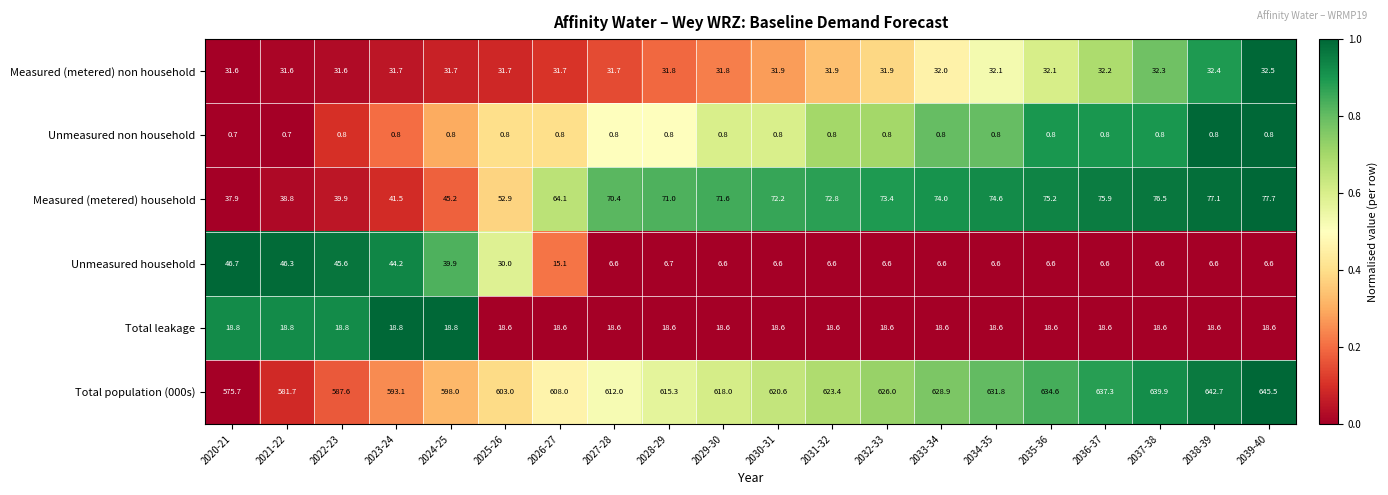

What is the spread (max minus min) of values at 2030-31?

619.8